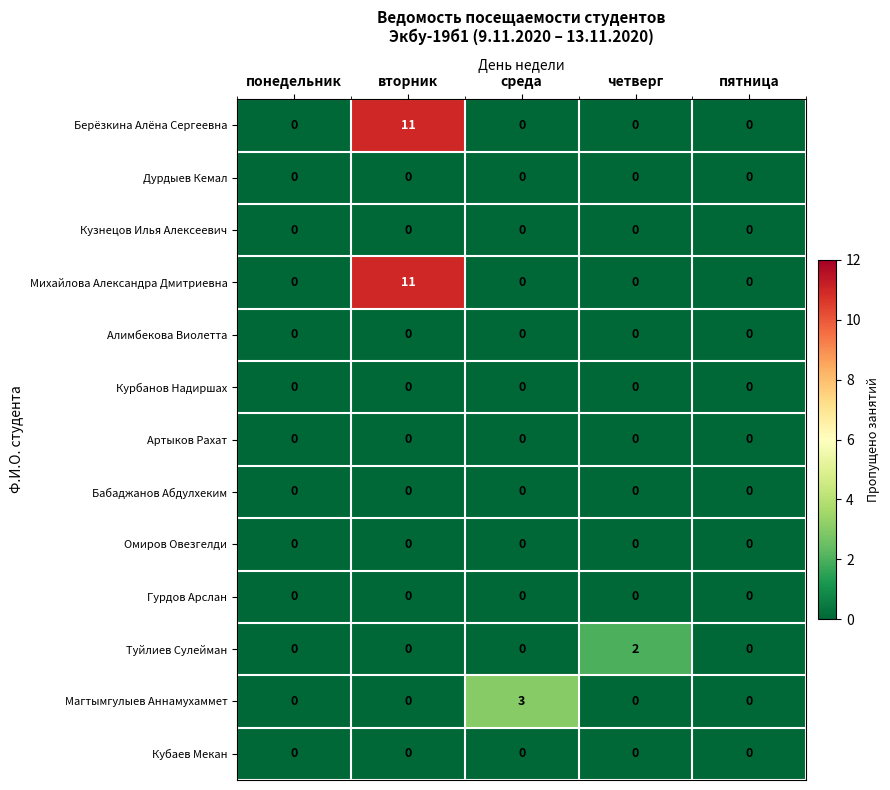

Which label corresponds to the largest value in the chart?

вторник